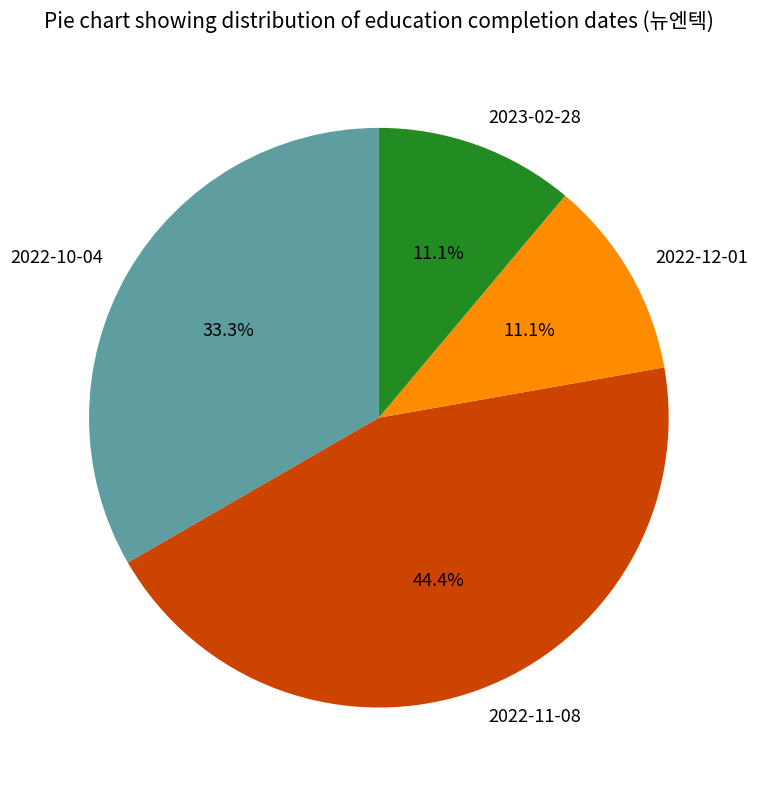

True or false: 2022-12-01 accounts for 11% of the total.

True